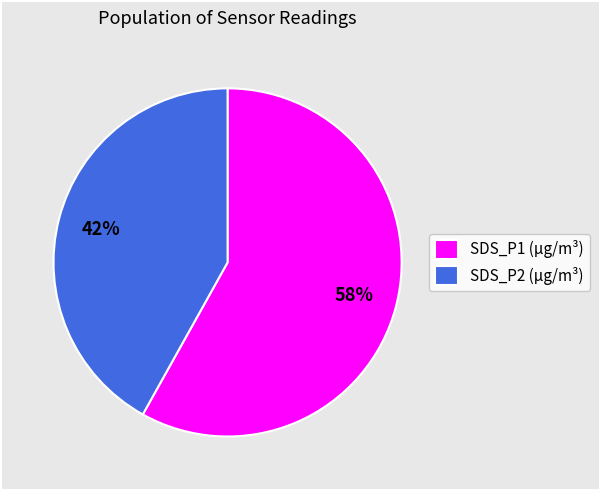

Which has a higher value, SDS_P2 (µg/m³) or SDS_P1 (µg/m³)?

SDS_P1 (µg/m³)